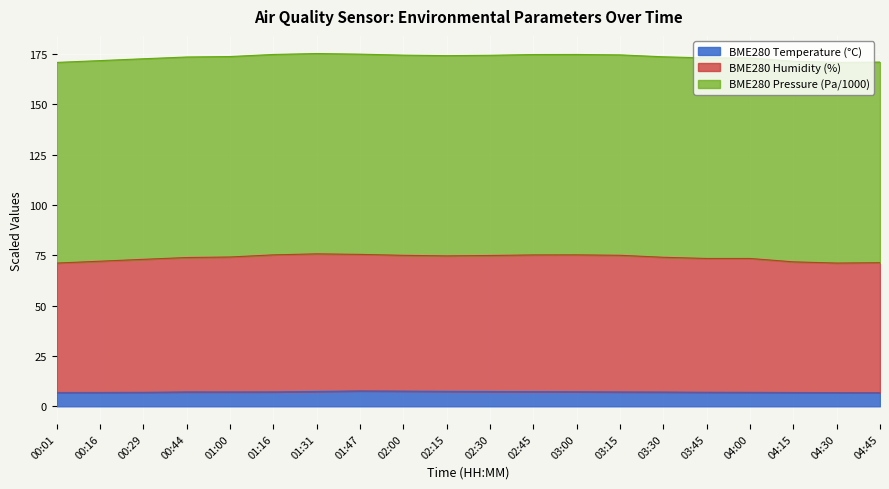

What is the value of the BME280_temperature point at the 6th from the left?

7.1